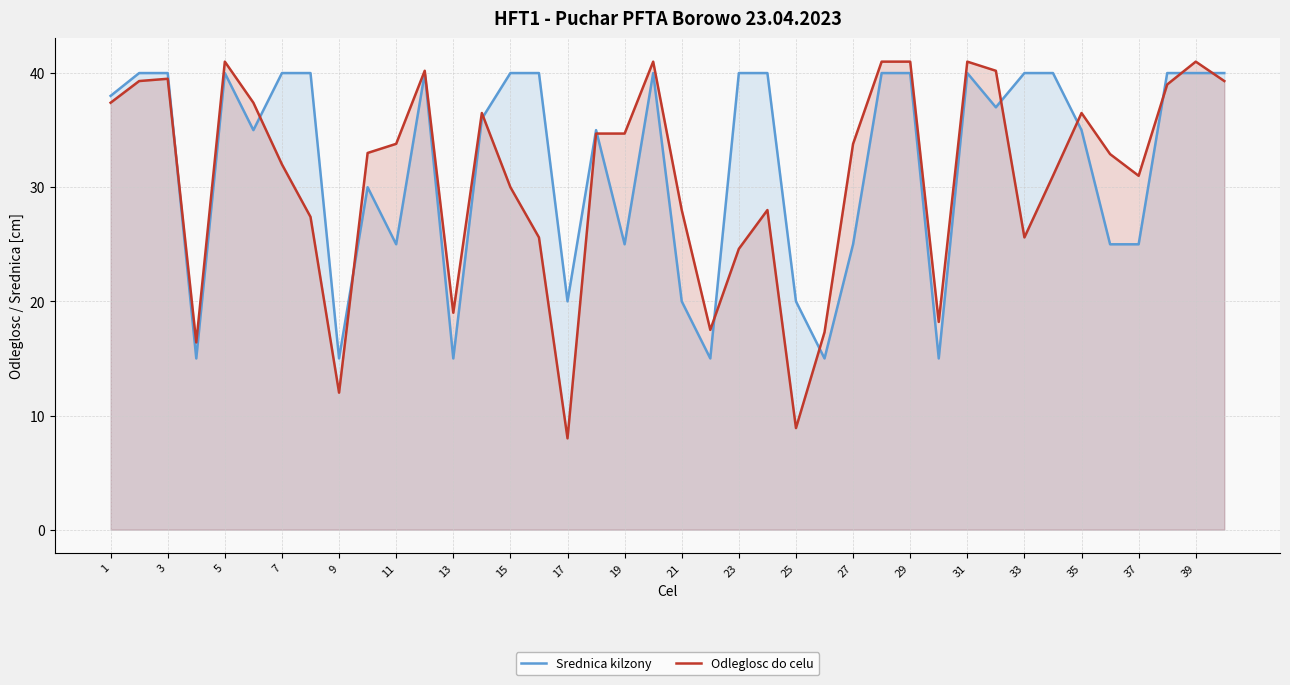

Which series has the widest spread of values?

Odleglosc do celu